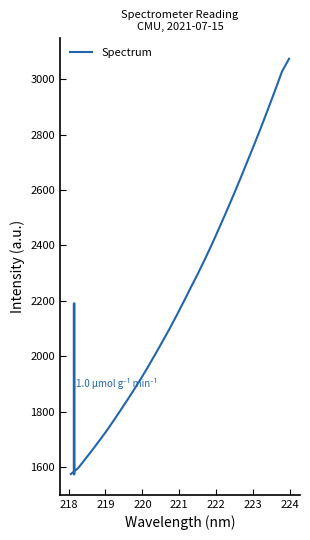

What is the maximum value shown in the chart?

3074.7